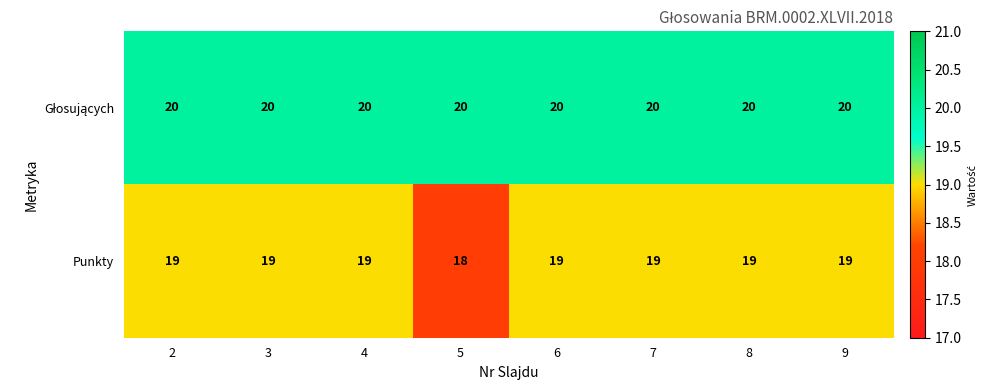

The Punkty series shows 19 at 6. True or false?

True